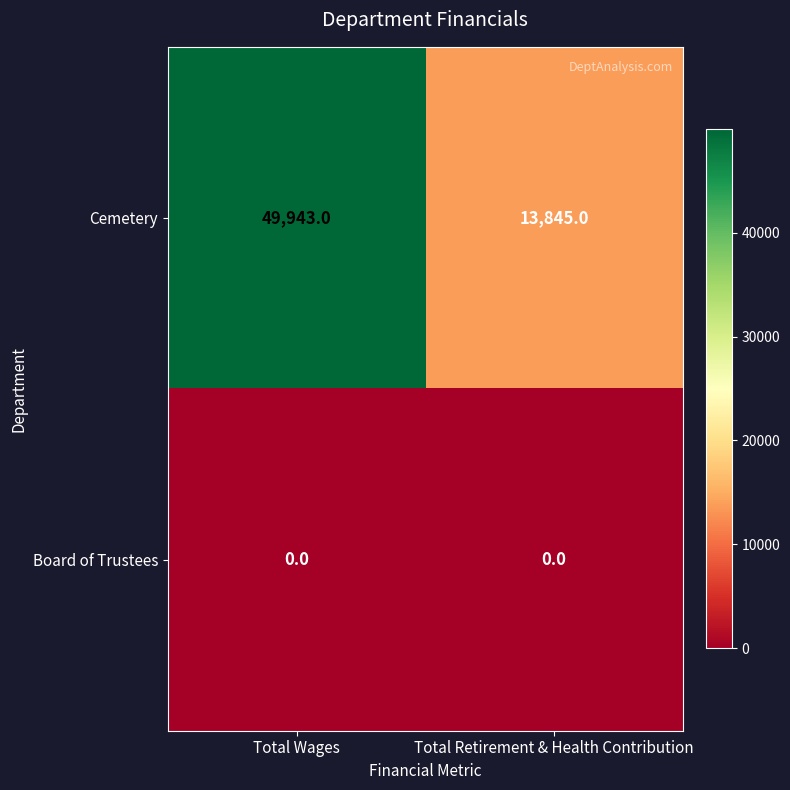

What is the difference between the highest and lowest values at Total Wages?

49943